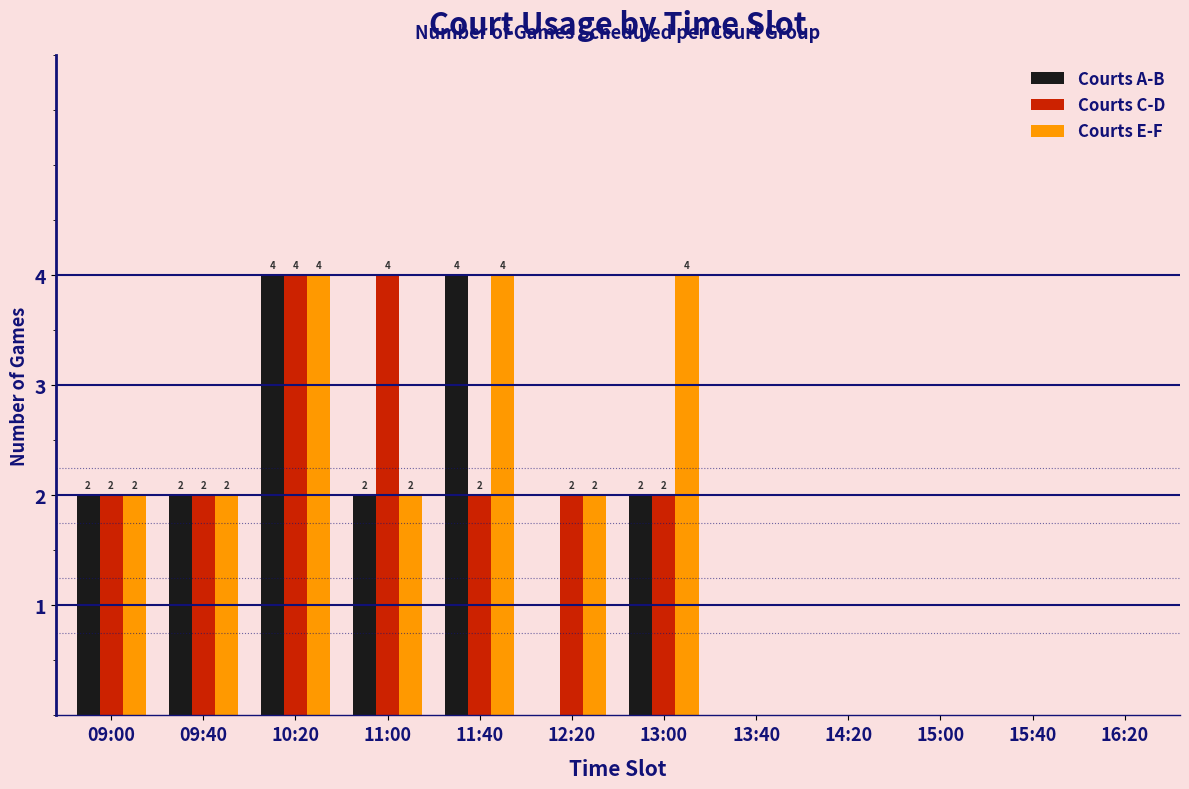

Reading left to right, list all the values displayed in this chart.

Courts A-B: 09:00=2	09:40=2	10:20=4	11:00=2	11:40=4	12:20=0	13:00=2	13:40=0	14:20=0	15:00=0	15:40=0	16:20=0
Courts C-D: 09:00=2	09:40=2	10:20=4	11:00=4	11:40=2	12:20=2	13:00=2	13:40=0	14:20=0	15:00=0	15:40=0	16:20=0
Courts E-F: 09:00=2	09:40=2	10:20=4	11:00=2	11:40=4	12:20=2	13:00=4	13:40=0	14:20=0	15:00=0	15:40=0	16:20=0